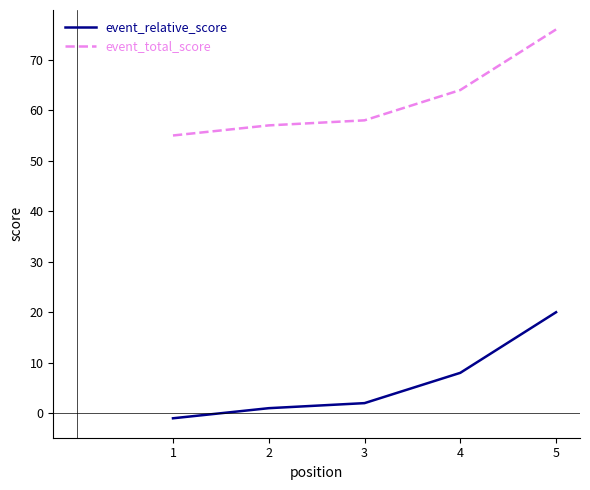

Read the event_total_score value at 5.

76